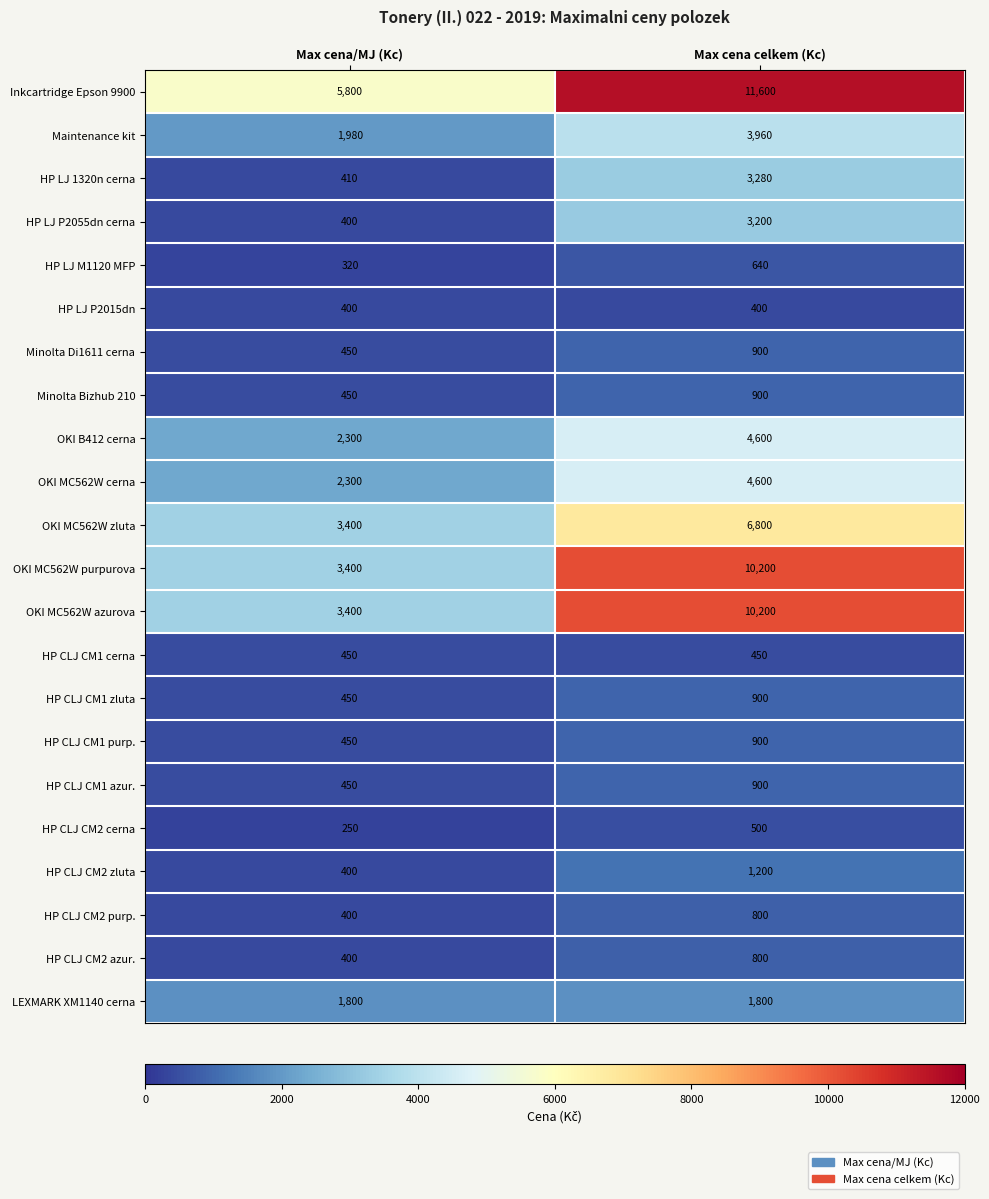

Which category has the lowest value across all series?

Max cena/MJ (Kc)